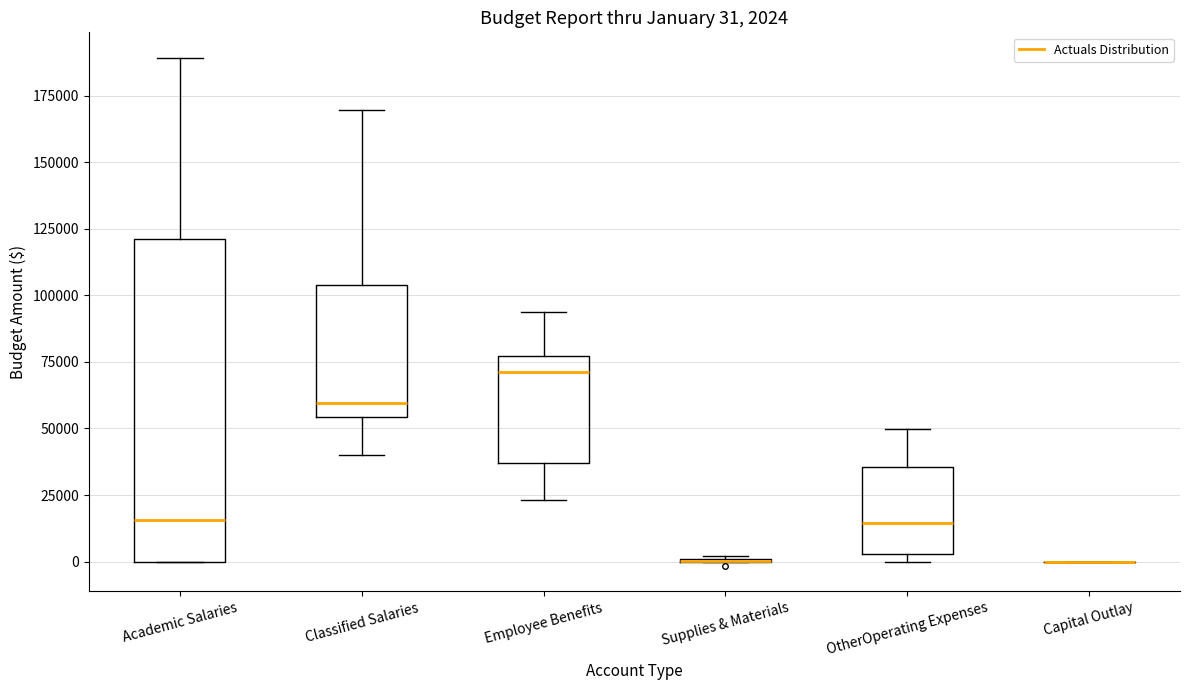

Which box is the tallest, from its lower edge to its upper edge?

Academic Salaries